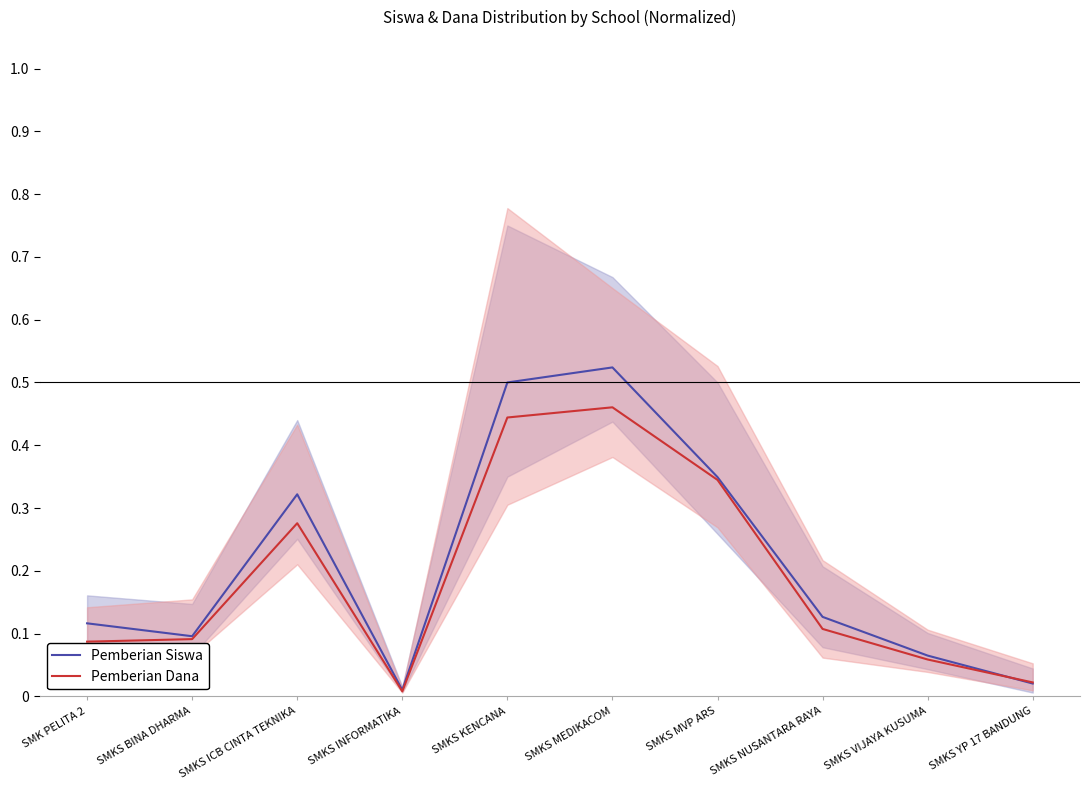

Where do Pemberian Siswa and Pemberian Dana first cross each other?

SMKS VIJAYA KUSUMA and SMKS YP 17 BANDUNG